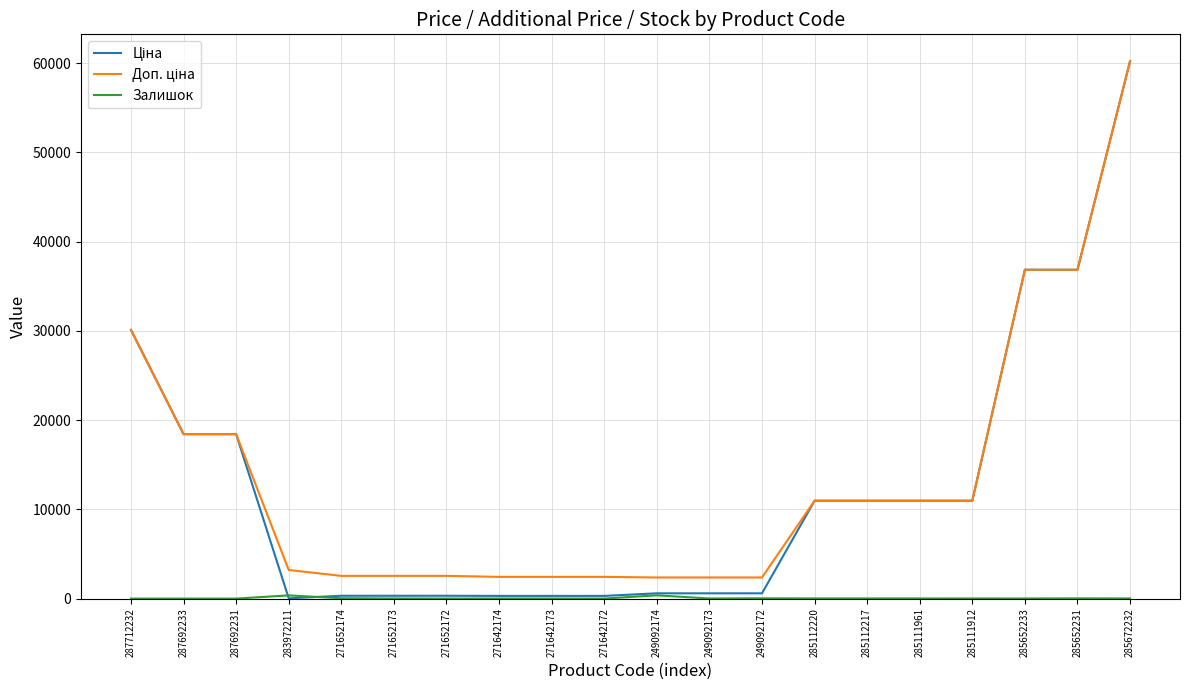

Which label corresponds to the largest value in the chart?

285672232